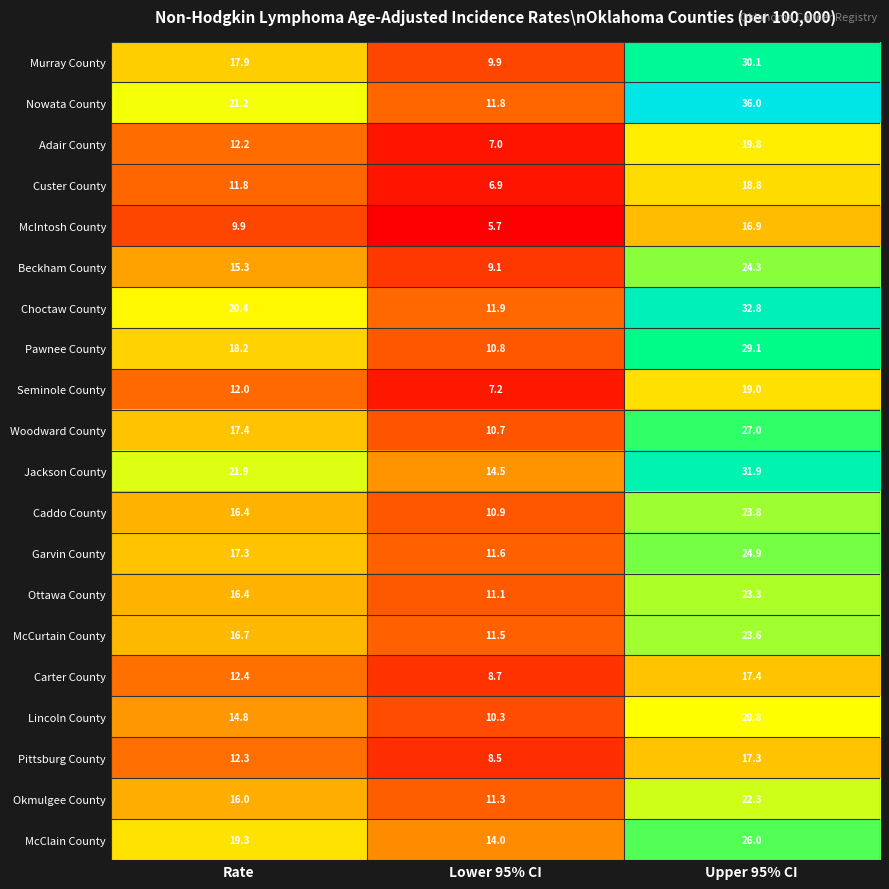

Rank the series by their maximum value, from lowest to highest.

McIntosh County, Pittsburg County, Carter County, Custer County, Seminole County, Adair County, Lincoln County, Okmulgee County, Ottawa County, McCurtain County, Caddo County, Beckham County, Garvin County, McClain County, Woodward County, Pawnee County, Murray County, Jackson County, Choctaw County, Nowata County